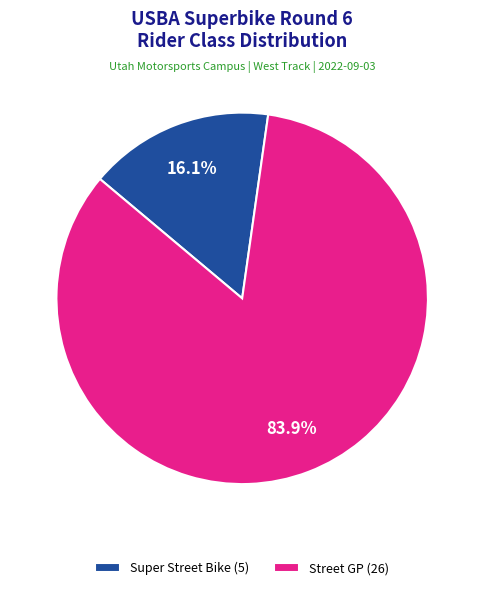

Which slice is the largest?

Street GP